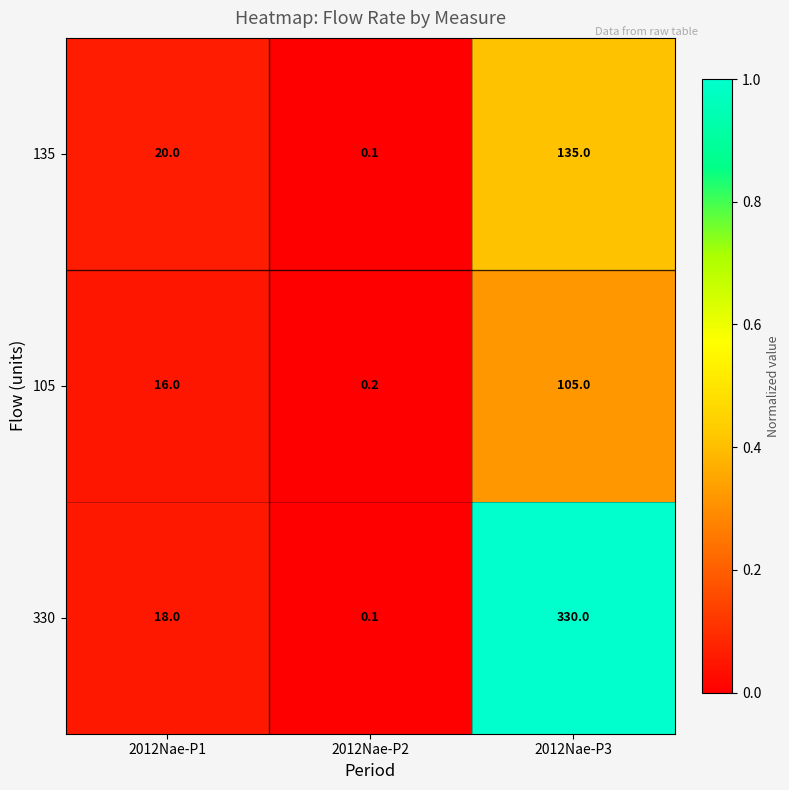

Which series has the largest range (max minus min)?

330